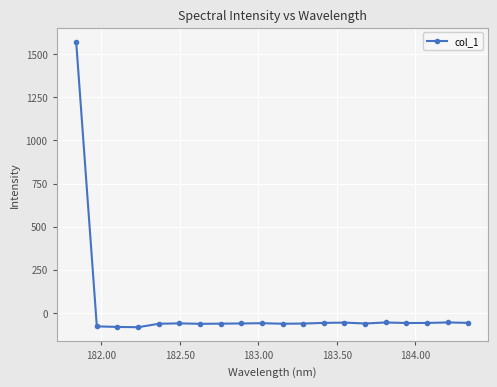

Is this an area chart (filled region under the line)?

No